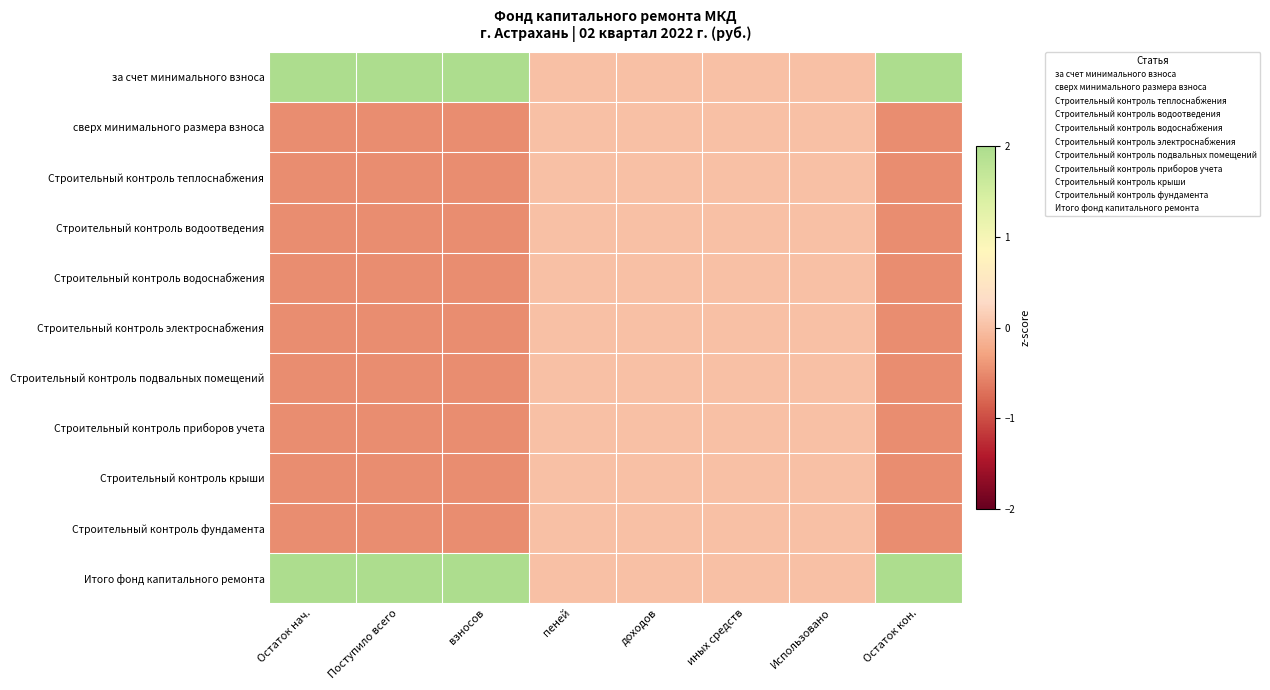

Which series has the largest total across all categories?

за счет минимального взноса